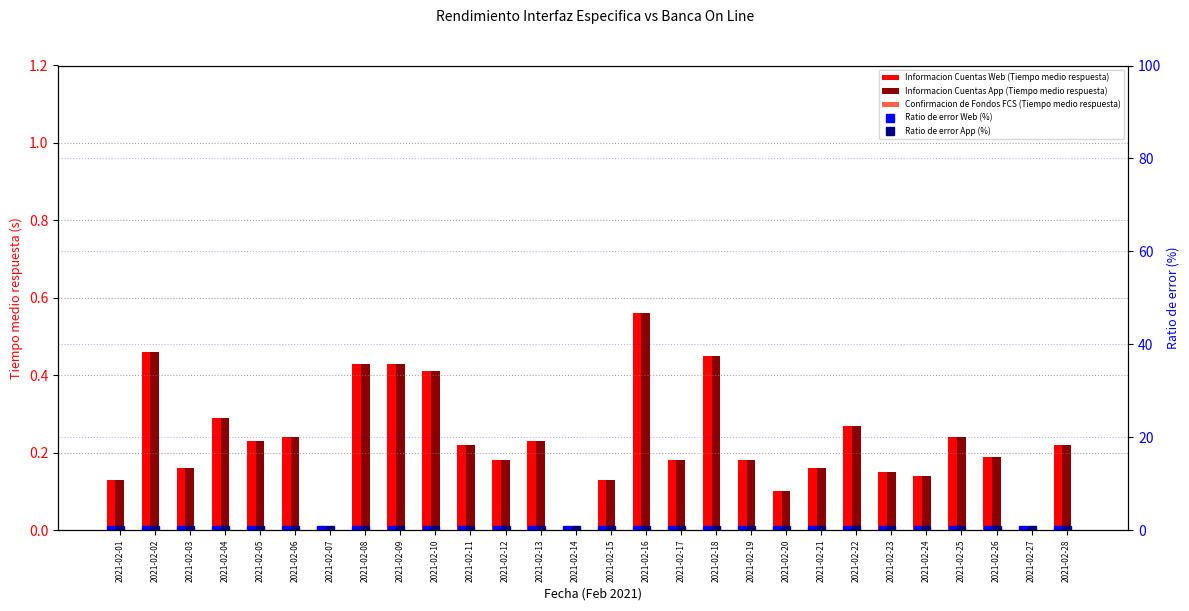

What is the sum of all Informacion Cuentas App (Tiempo medio respuesta) values?

6.4